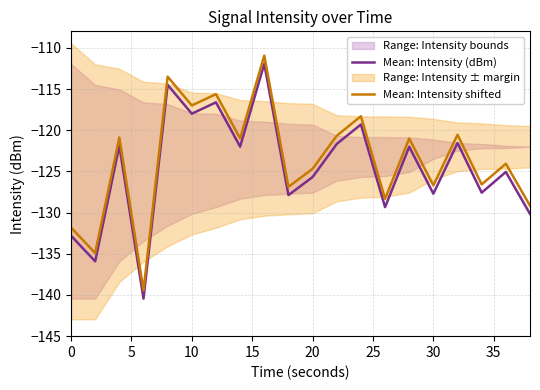

True or false: Mean: Intensity shifted and Mean: Intensity (dBm) intersect in this chart.

False